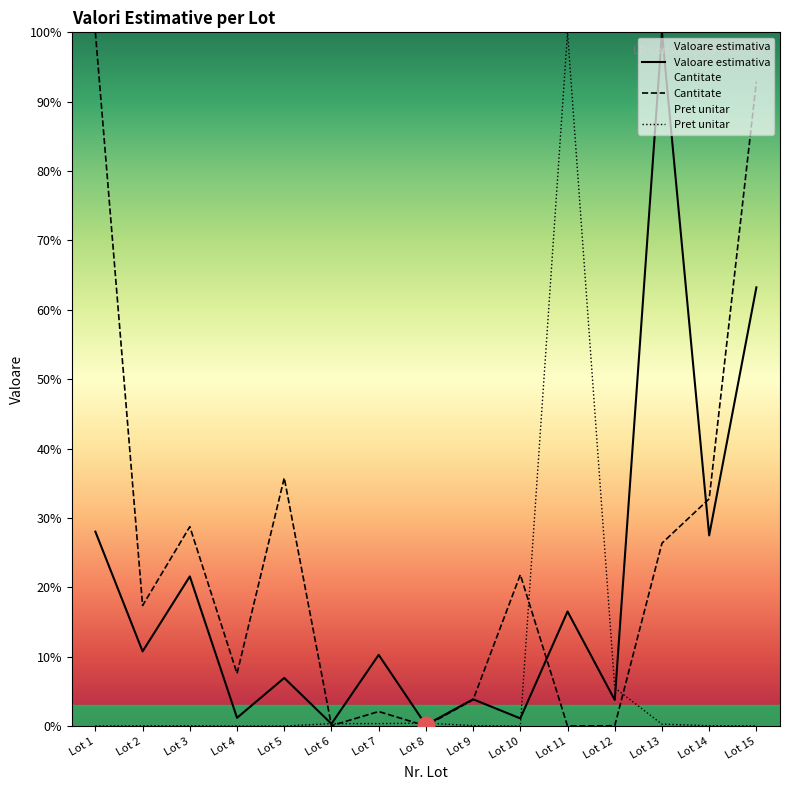

What is the value of the Pret unitar point at the 13th from the left?

0.3